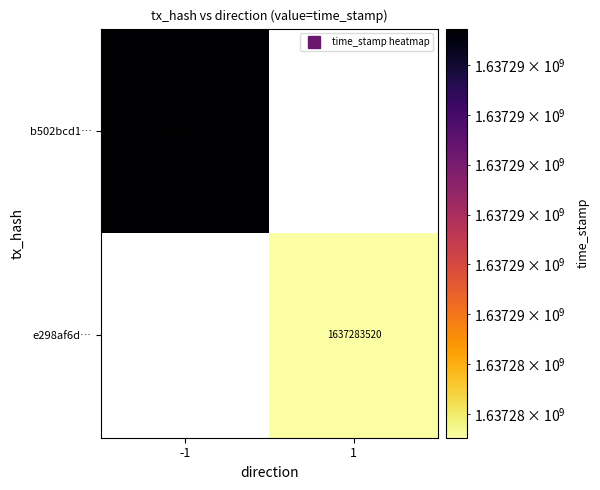

Is the value of e298af6d… at 1 greater than the value of b502bcd1… at -1?

No